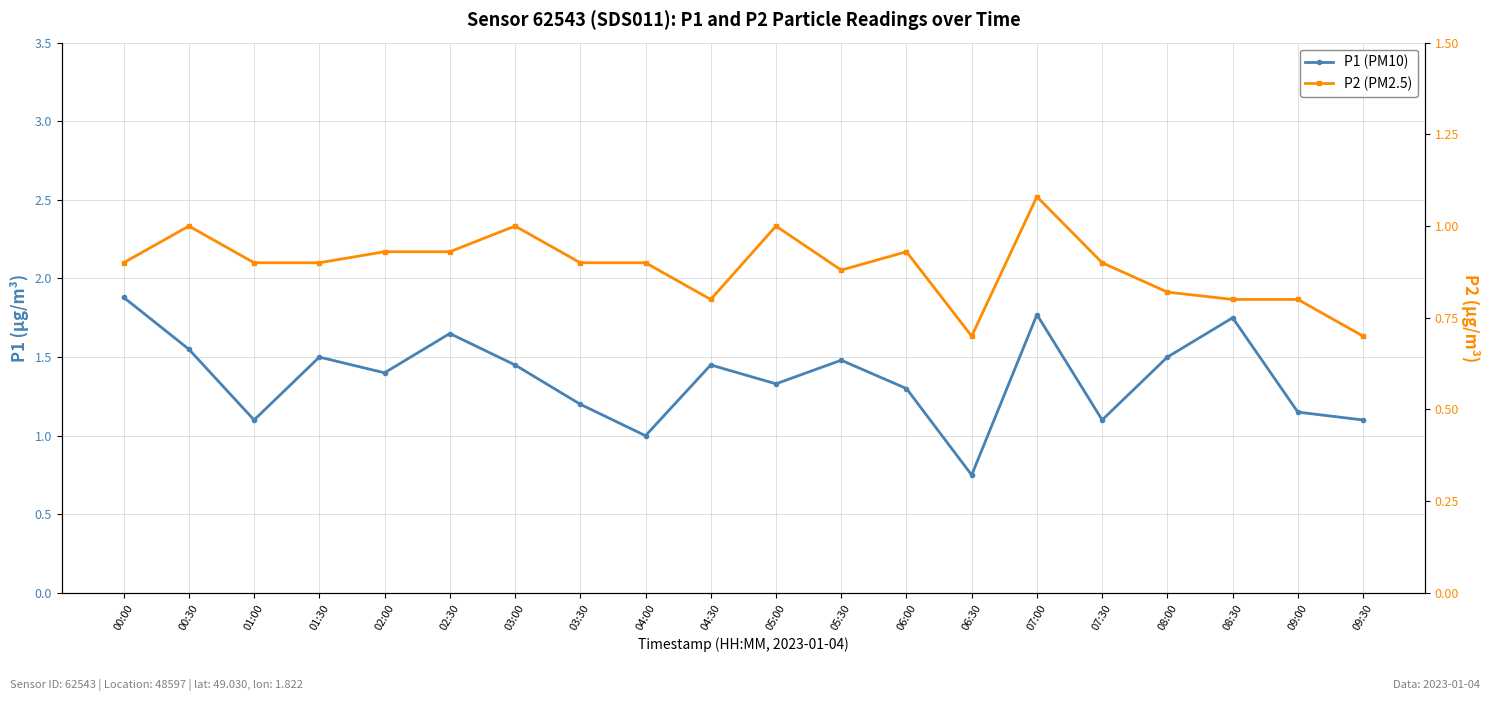

What is the difference between the maximum and second lowest values in the P2 (PM2.5) series?

0.4